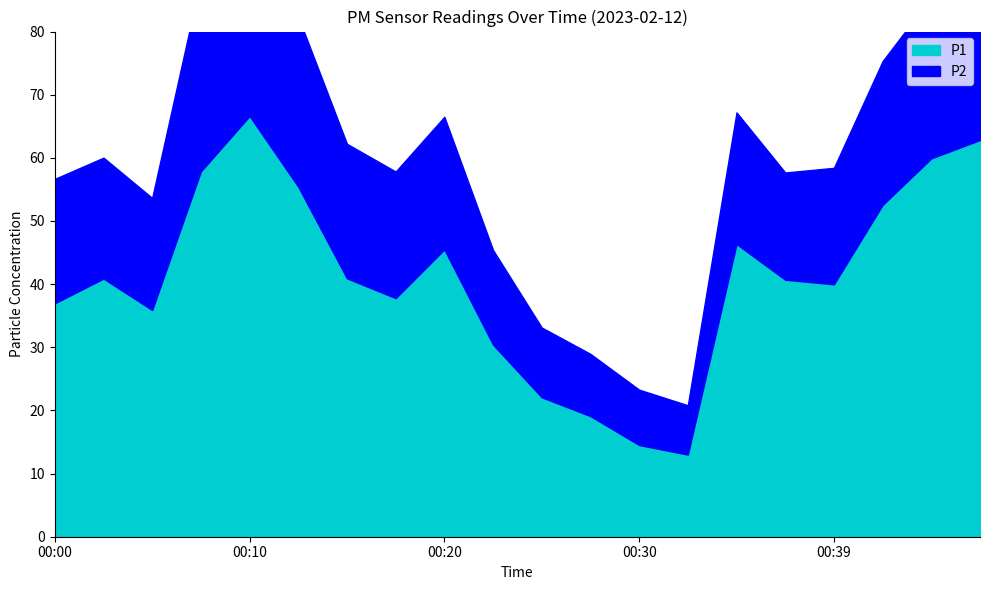

Between 00:25 and 00:47, which series saw the biggest shift?

P2